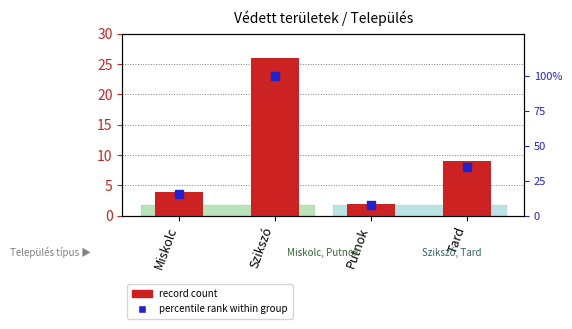

What are all the series names shown in the legend?

record count, percentile rank within group